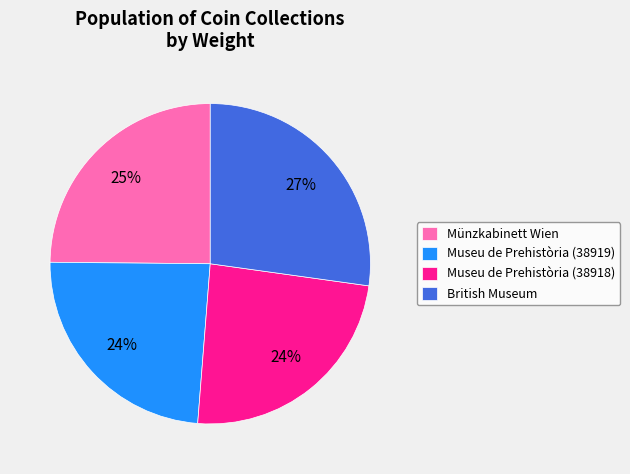

To the nearest percent, what percentage of the pie is Museu de Prehistòria (38918)?

24%